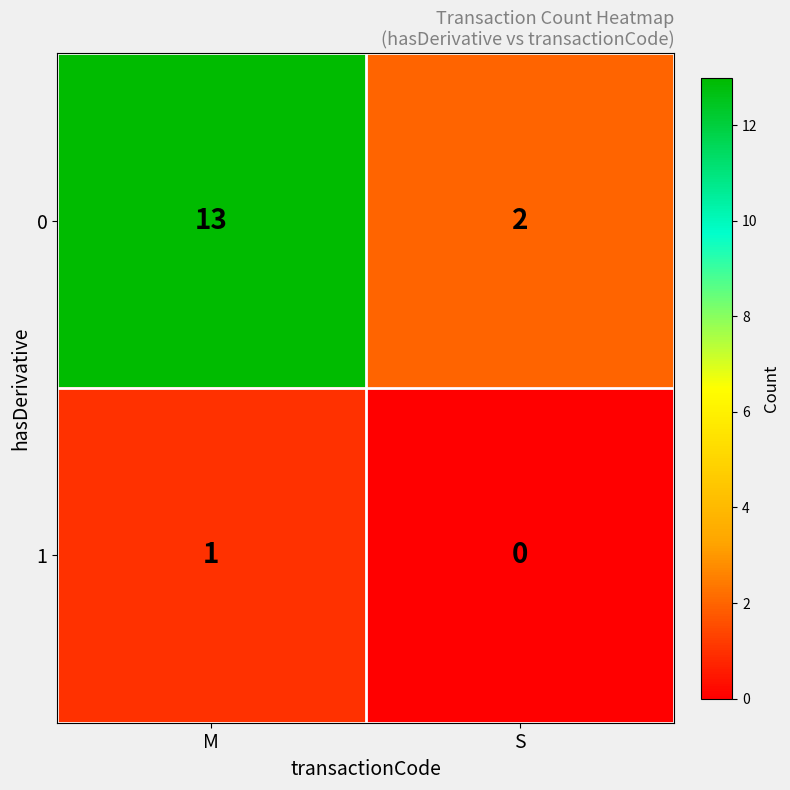

Which series changed the most between M and S?

0